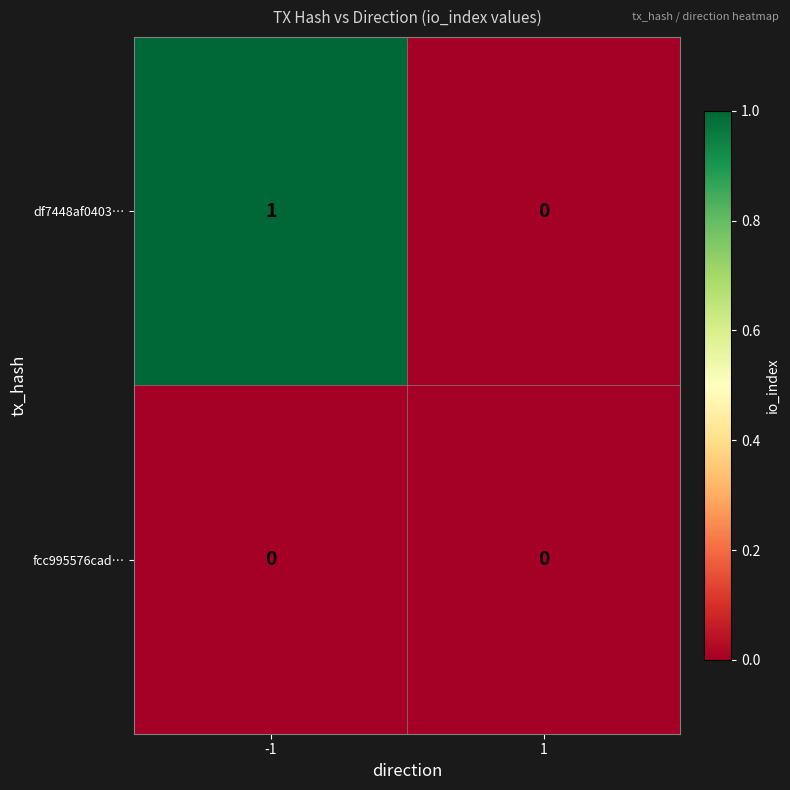

Which series has the largest total across all categories?

df7448af0403…